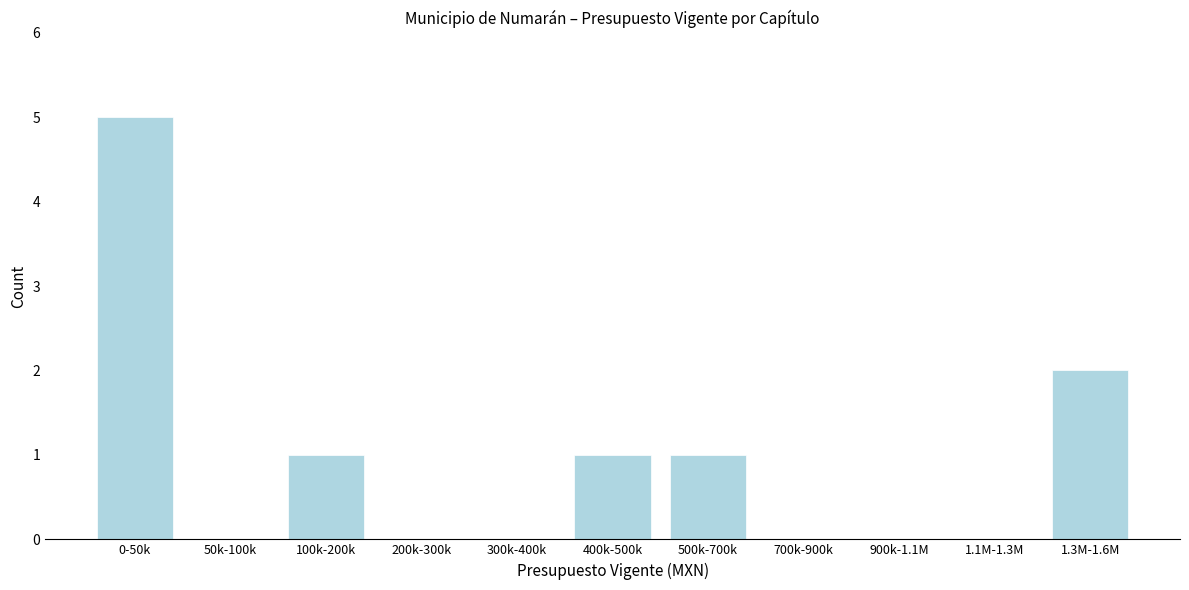

Reading left to right, what are all the values shown in this chart?

0-50k=5	50k-100k=0	100k-200k=1	200k-300k=0	300k-400k=0	400k-500k=1	500k-700k=1	700k-900k=0	900k-1.1M=0	1.1M-1.3M=0	1.3M-1.6M=2